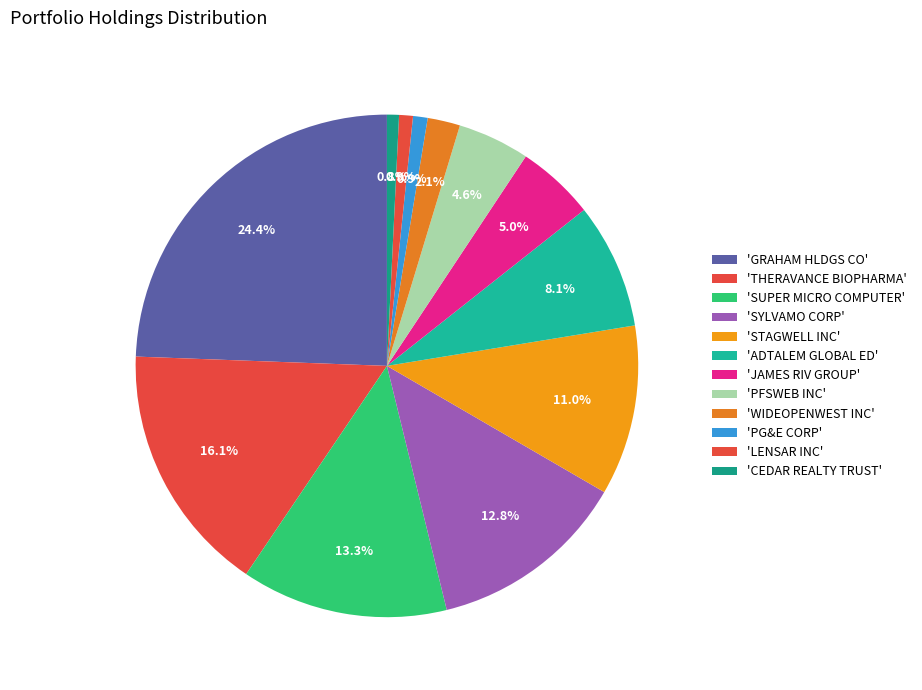

How many segments does this pie chart have?

12